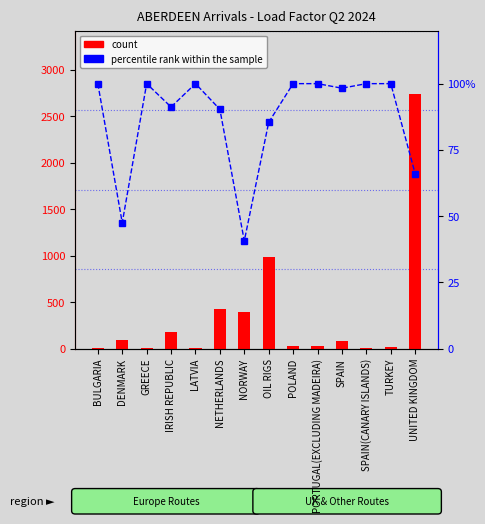

List the labels in order of percentile rank within the sample value, largest first.

BULGARIA, GREECE, LATVIA, POLAND, PORTUGAL(EXCLUDING MADEIRA), SPAIN(CANARY ISLANDS), TURKEY, SPAIN, IRISH REPUBLIC, NETHERLANDS, OIL RIGS, UNITED KINGDOM, DENMARK, NORWAY